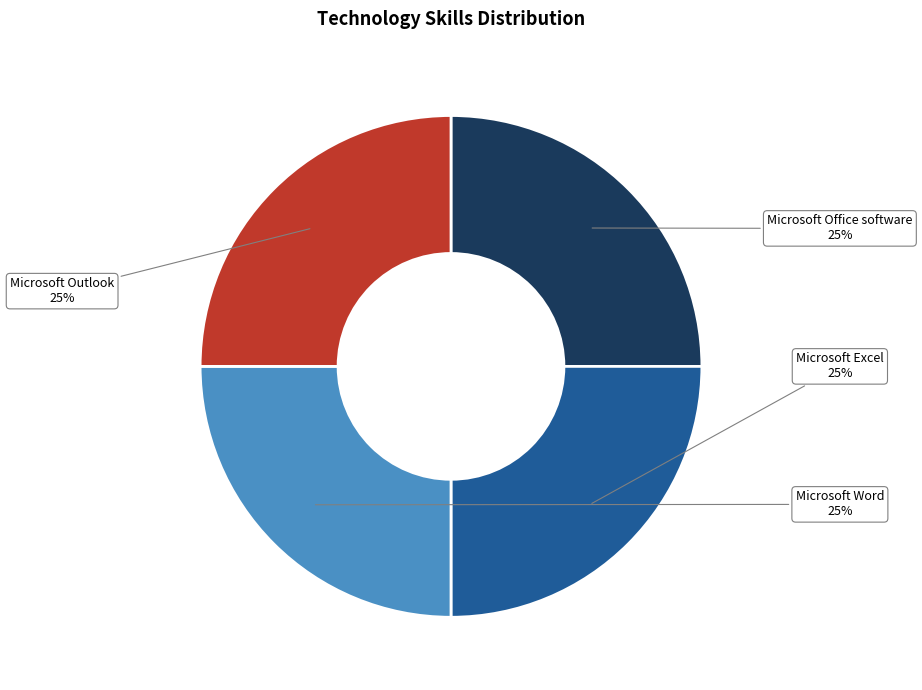

Does Microsoft Office software account for over 50% of the chart?

No